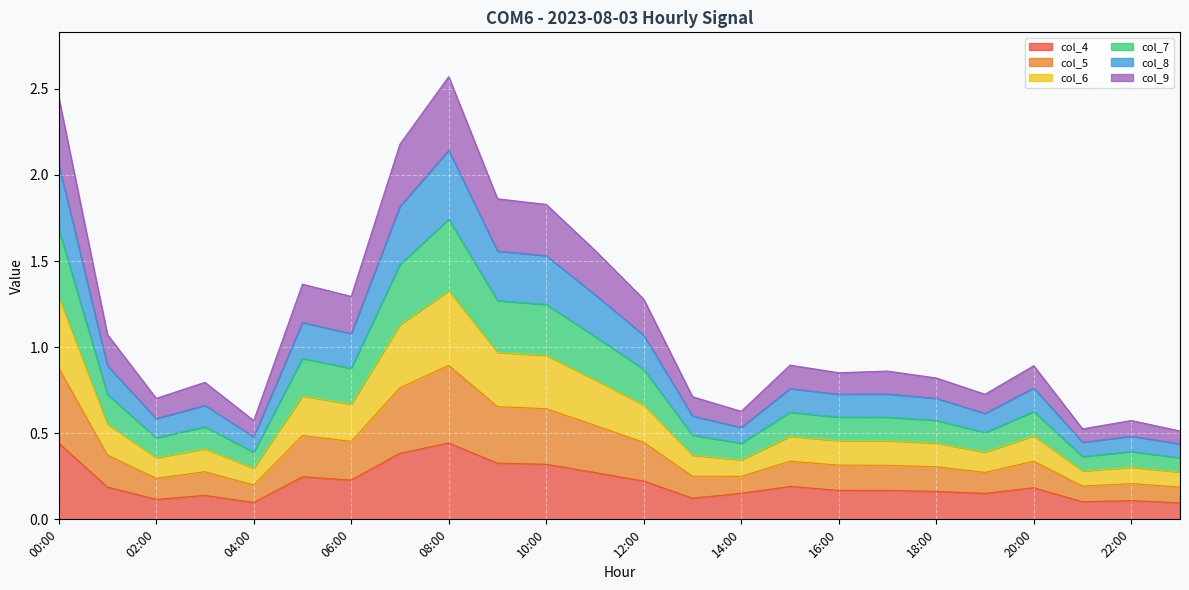

What is the label of the 2nd point from the left?

01:00